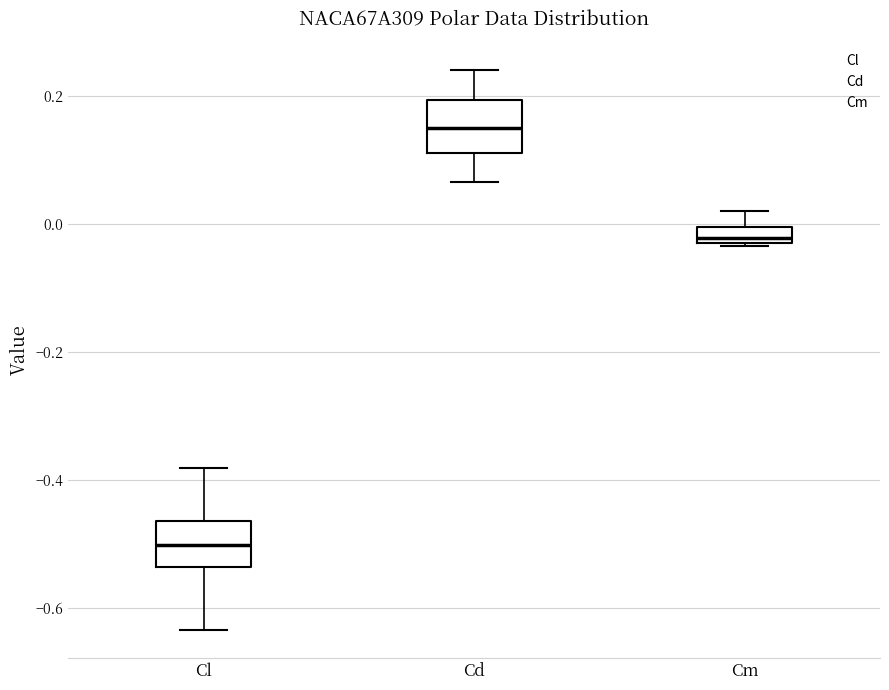

Which box's median line is the highest?

Cd